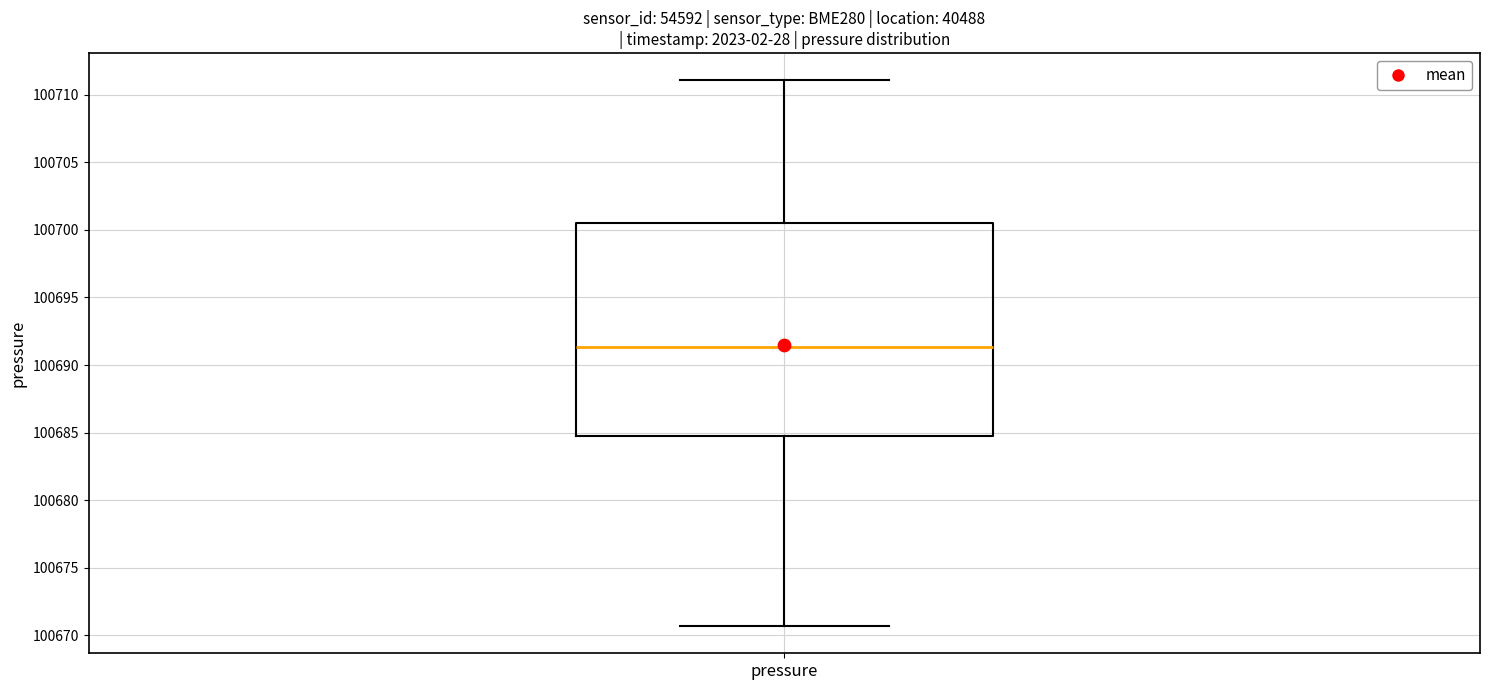

Read this box plot against the y-axis: the position of the median line, the range covered by the box, and the ends of both whiskers. The values are not printed on the chart, so give them approximately, as read against the axis.

median 100691.5, box 100684.5 to 100700.5, whiskers 100670.5 to 100711.0